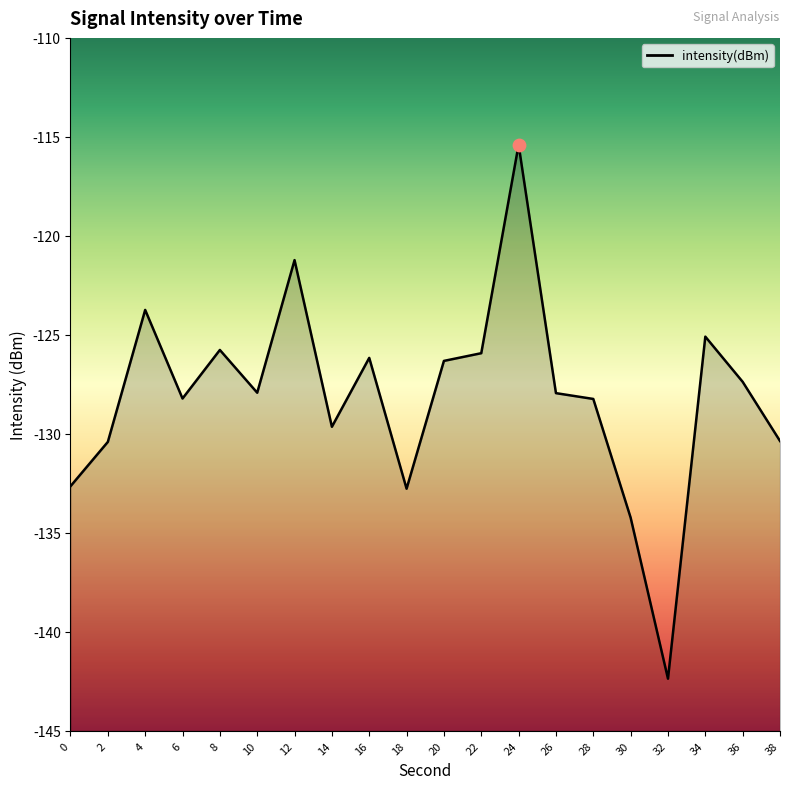

What is the change in value from 16 to 34?

+1.1